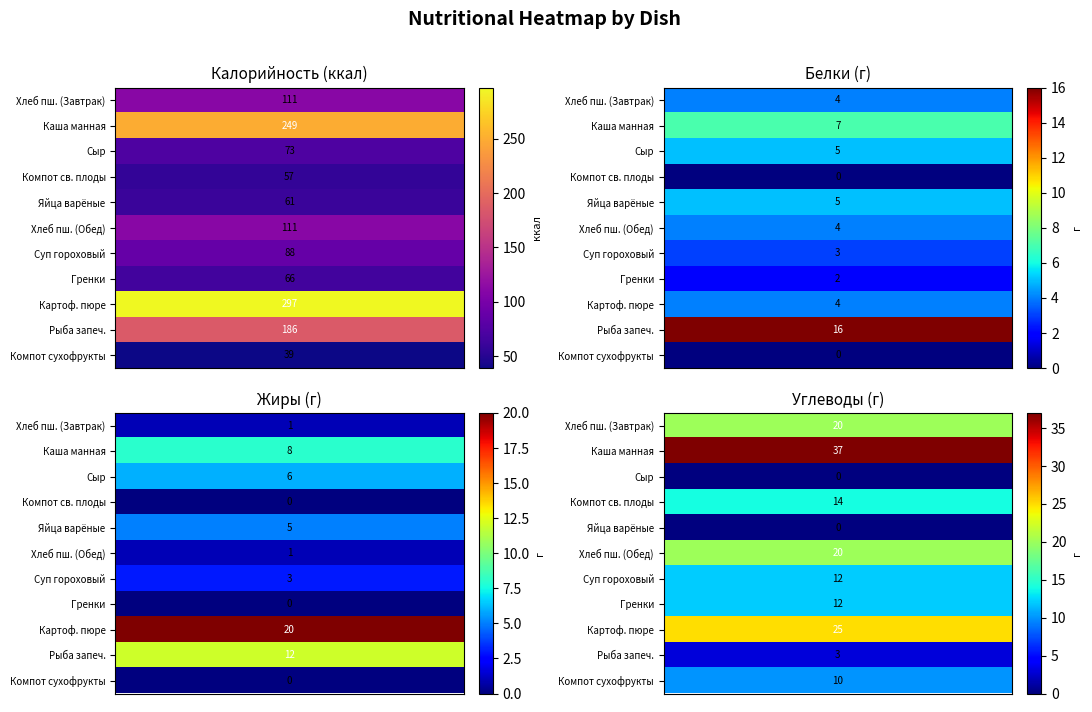

How many data points in КАРТОФЕЛЬНОЕ ПЮРЕ are above 25?

1